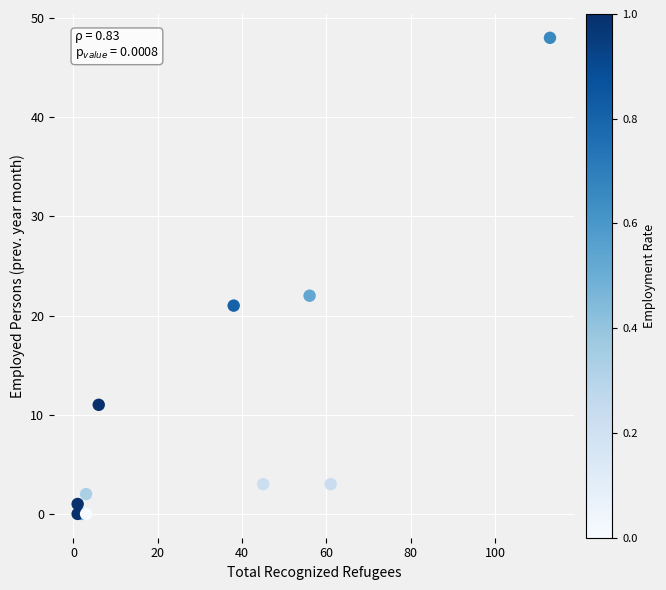

What Y value in the scatter plot is closest to 24?

22